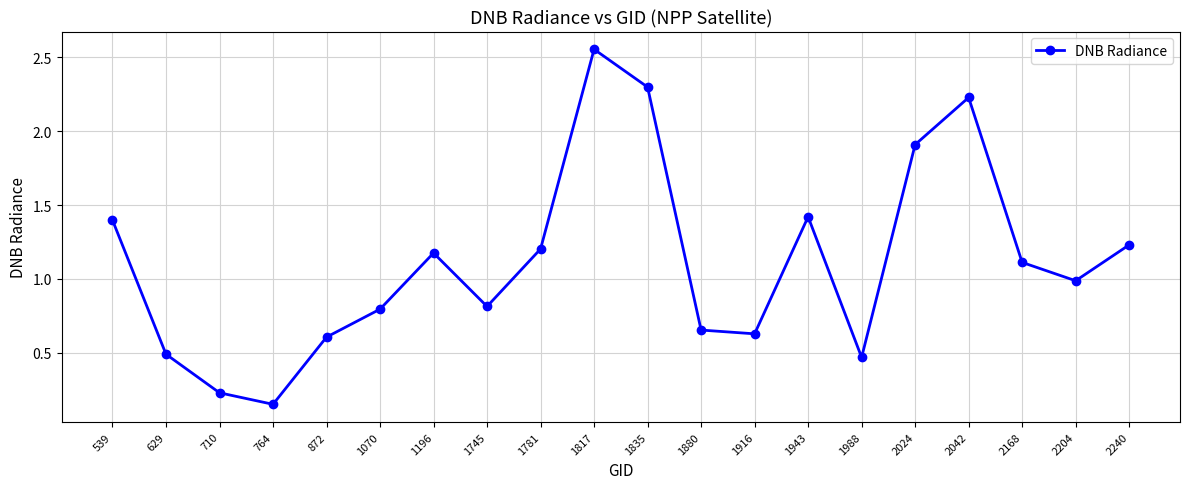

The value at 1916 is 0.6. True or false?

True